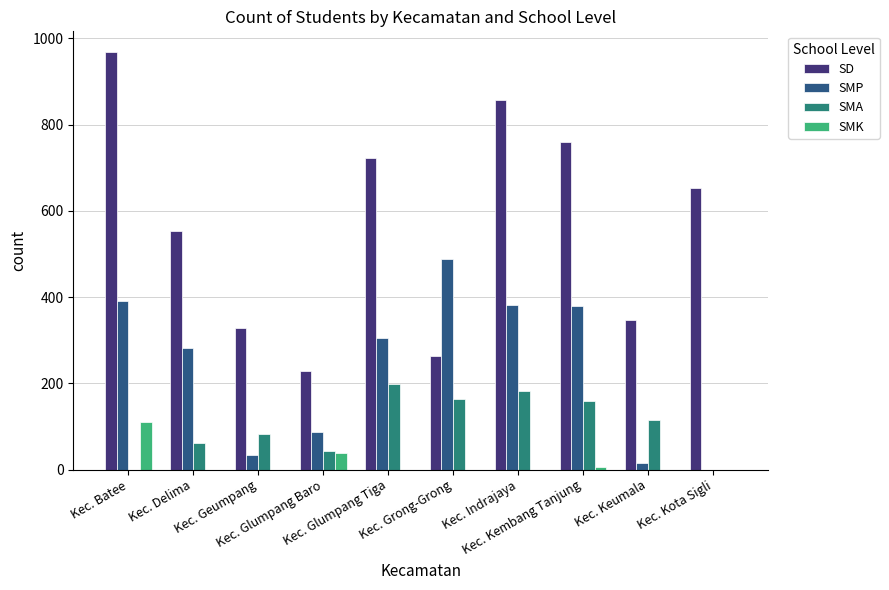

How many values in SMP are above zero?

9